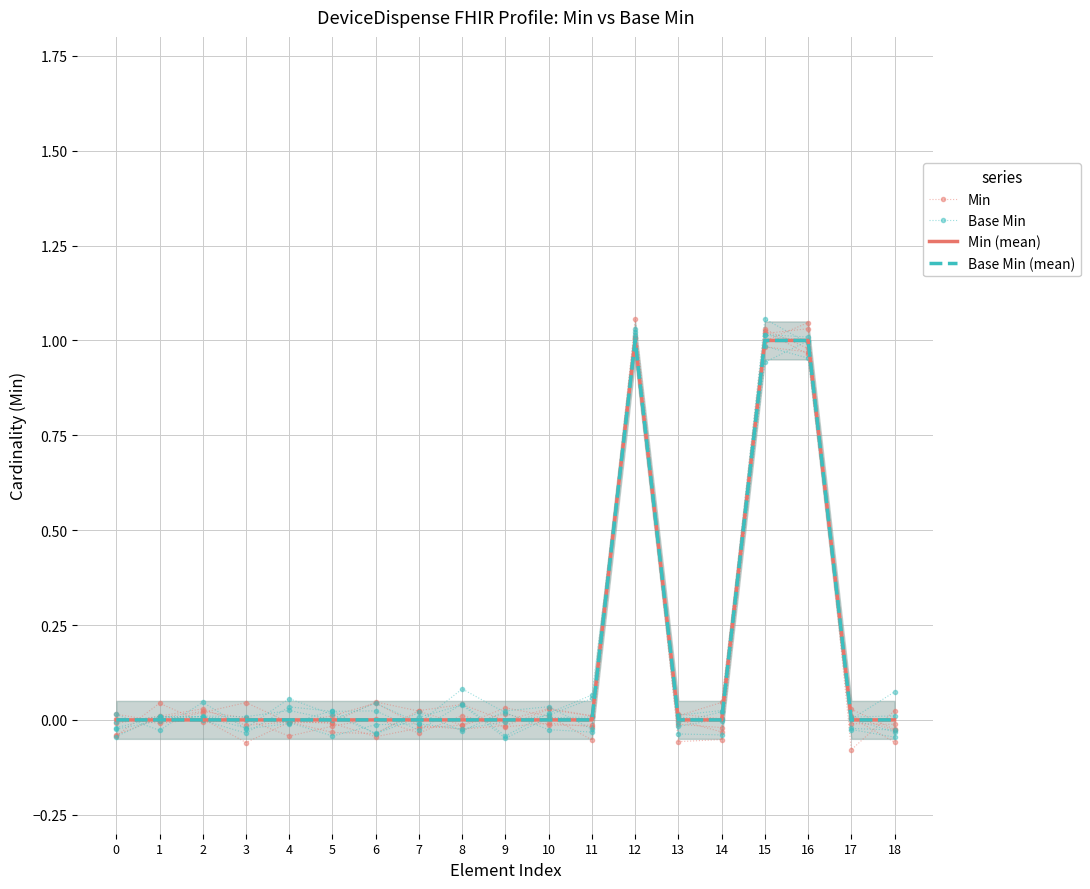

How many negative values does the Base Min series have?

8